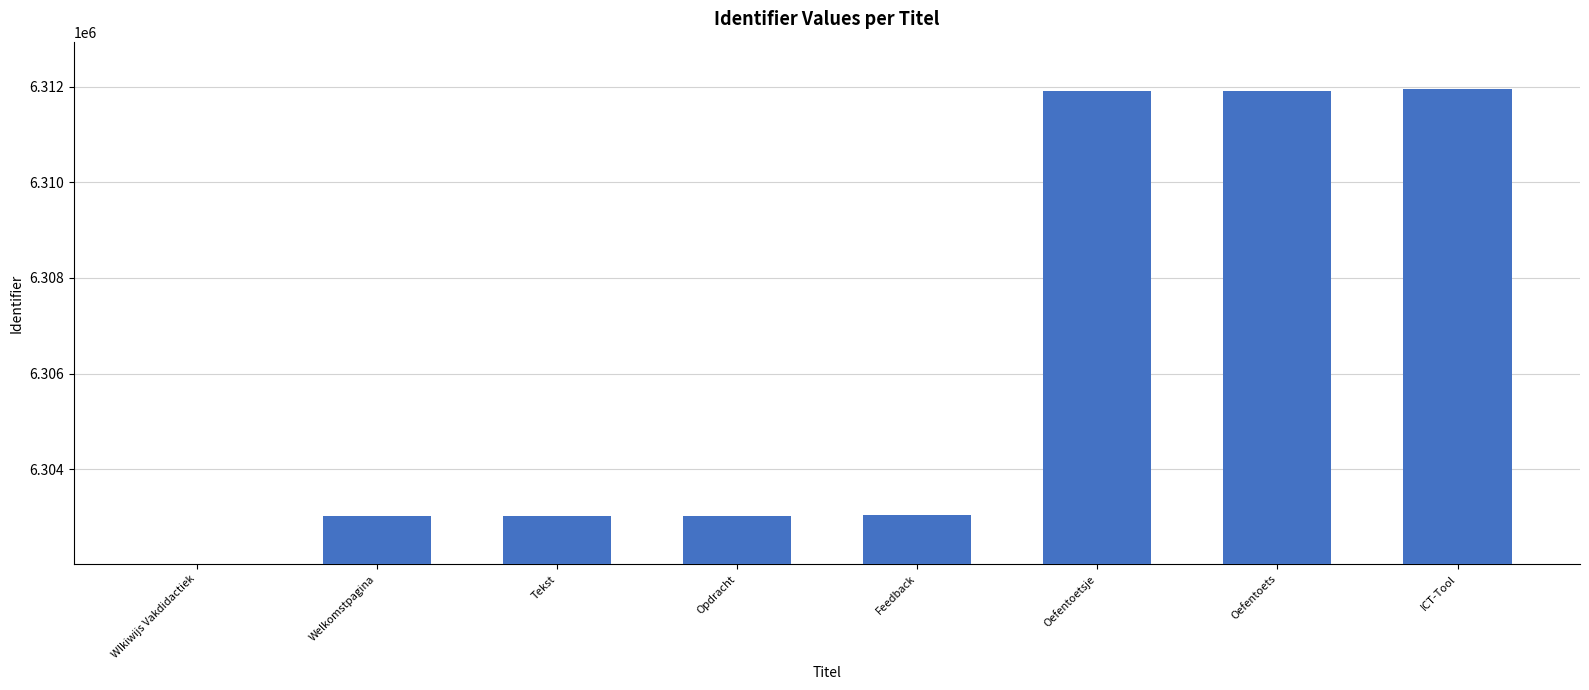

Reading right to left, transcribe all the data shown in this chart.

ICT-Tool=6311940	Oefentoets=6311902	Oefentoetsje=6311900	Feedback=6303035	Opdracht=6303018	Tekst=6303017	Welkomstpagina=6303015	WIkiwijs Vakdidactiek=0